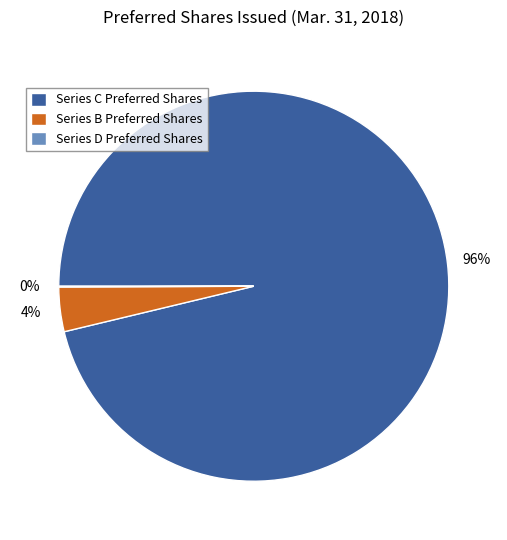

Which category has the biggest portion of the pie?

Series C Preferred Shares